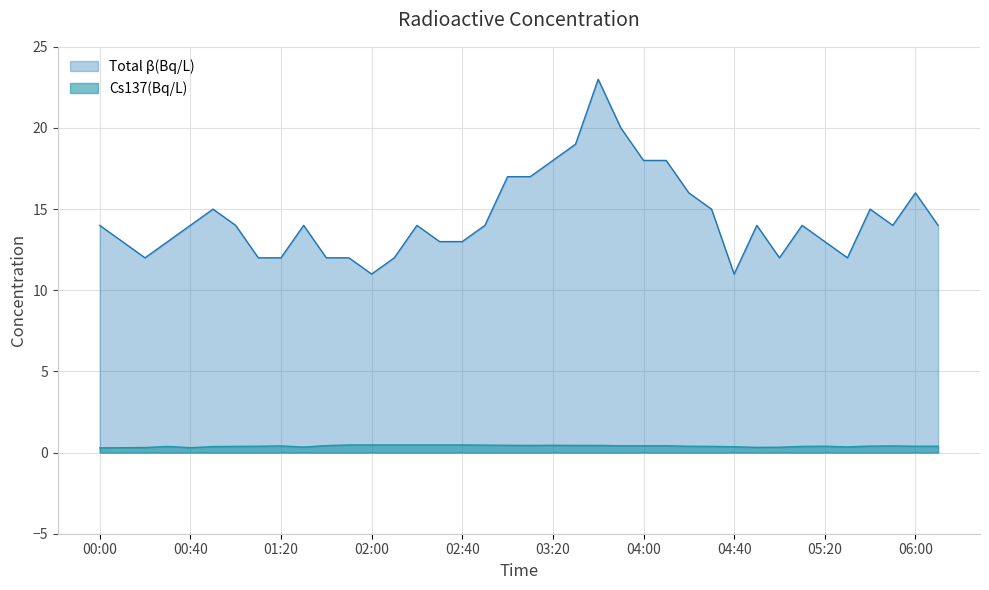

What is the sum of the Total β(Bq/L) values at 02:30 and 02:00?

24.0